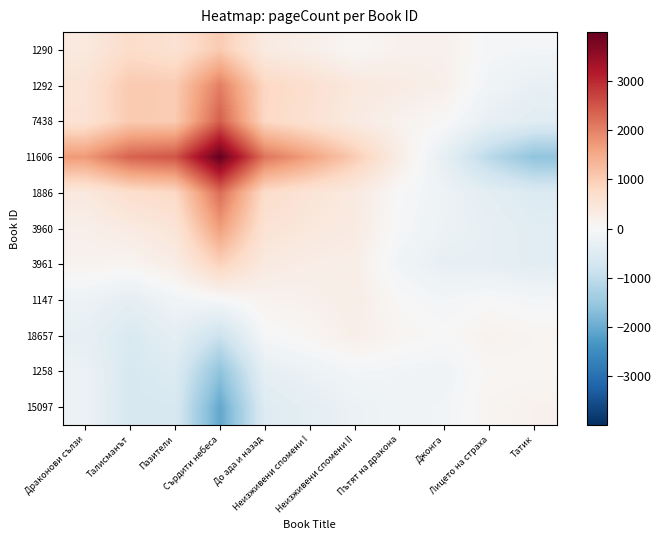

Which series has the largest total across all categories?

11606